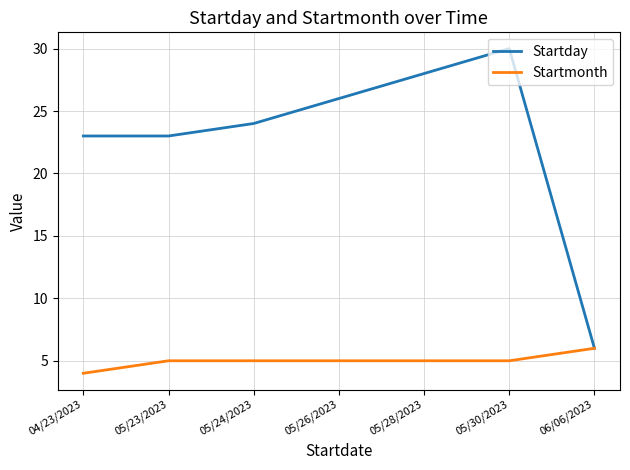

How many lines are shown in the chart?

2